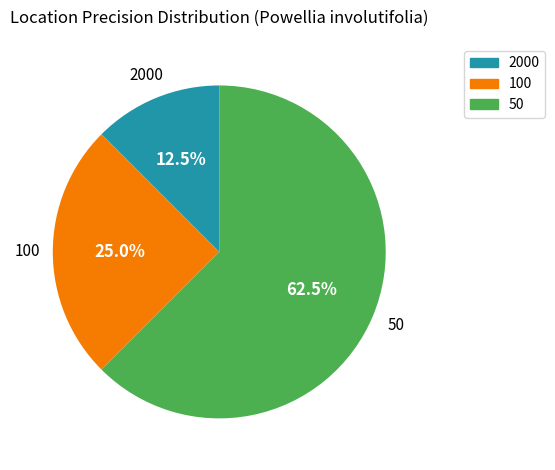

Does 2000 represent more than half of the total?

No